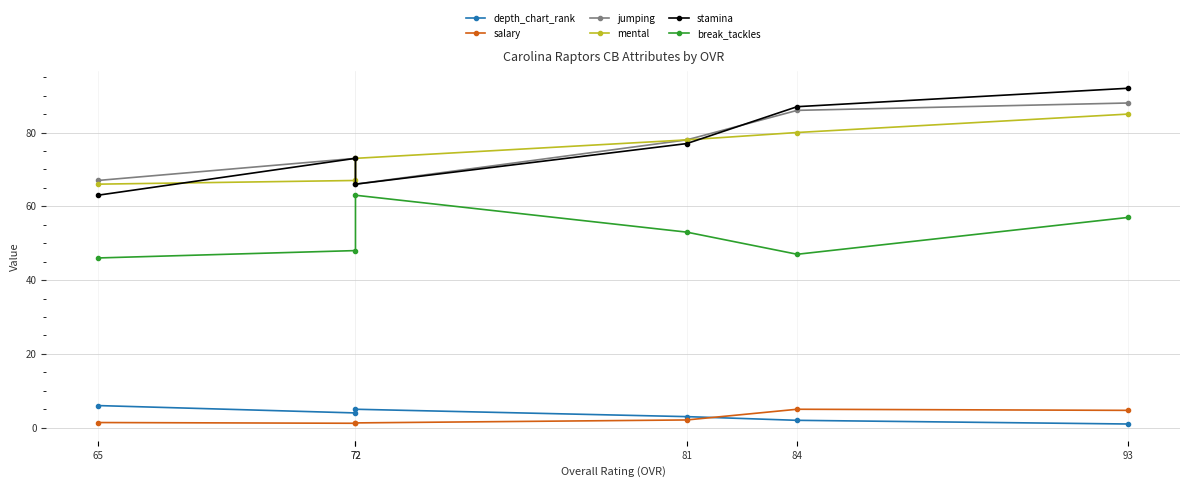

True or false: break_tackles and stamina cross at least once.

False